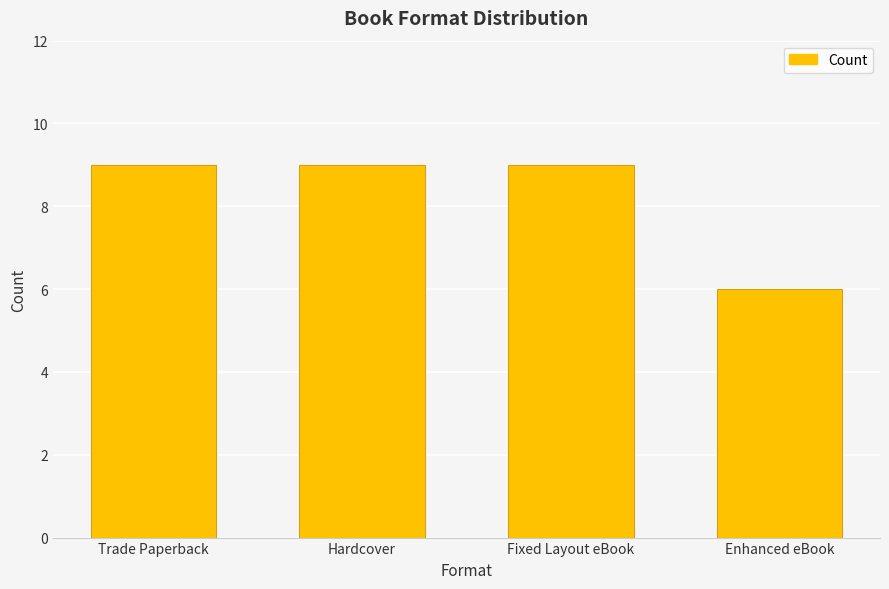

What is the sum of all values?

33